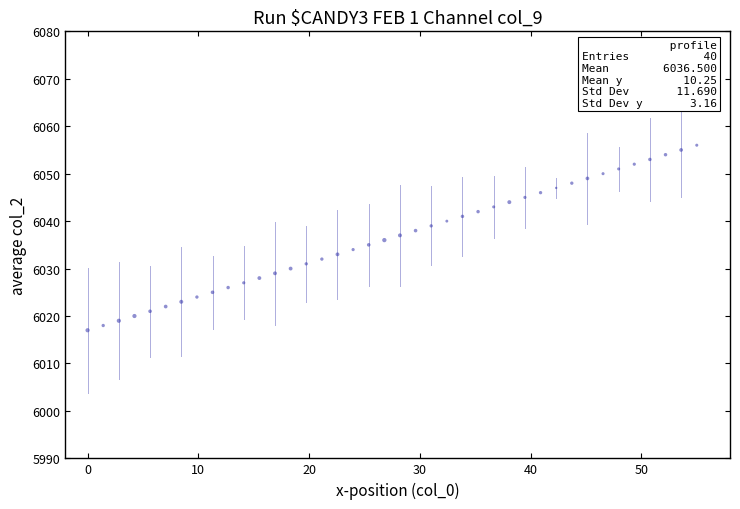

What is the range of Y values (max minus min)?

39